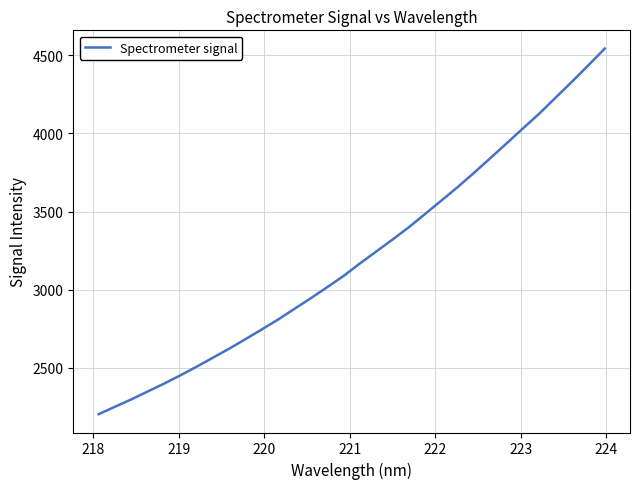

What is the average value?

3215.9